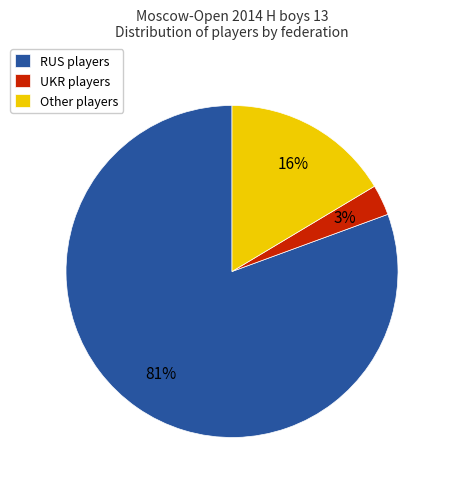

Combined, do RUS players and Other players account for over 50%?

Yes